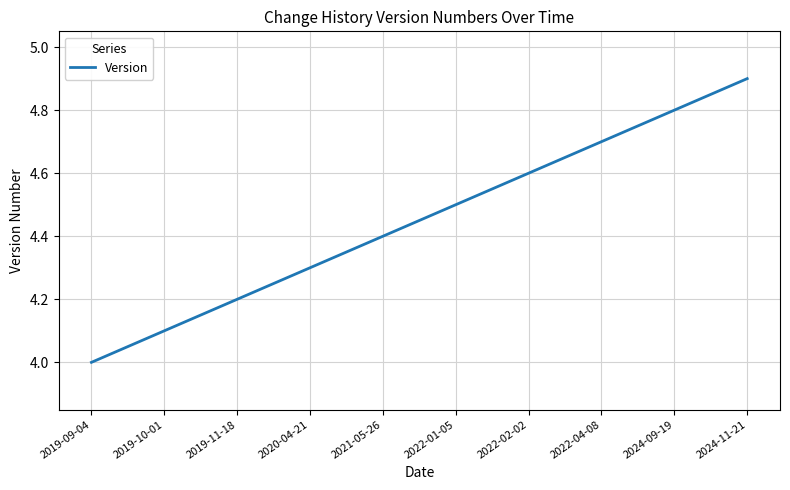

At which category does the chart reach its peak across all series?

2024-11-21